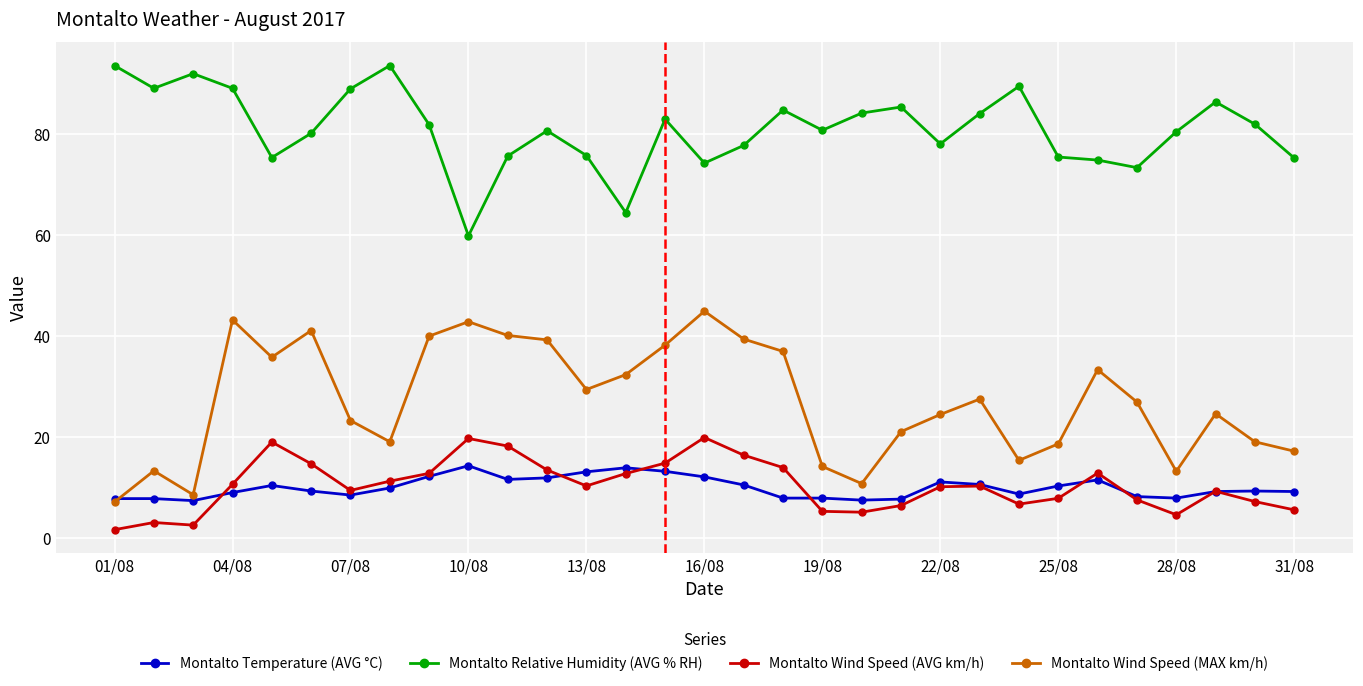

Which series ends up on top after the final intersection of Montalto Wind Speed (AVG km/h) and Montalto Temperature (AVG °C)?

Montalto Temperature (AVG °C)